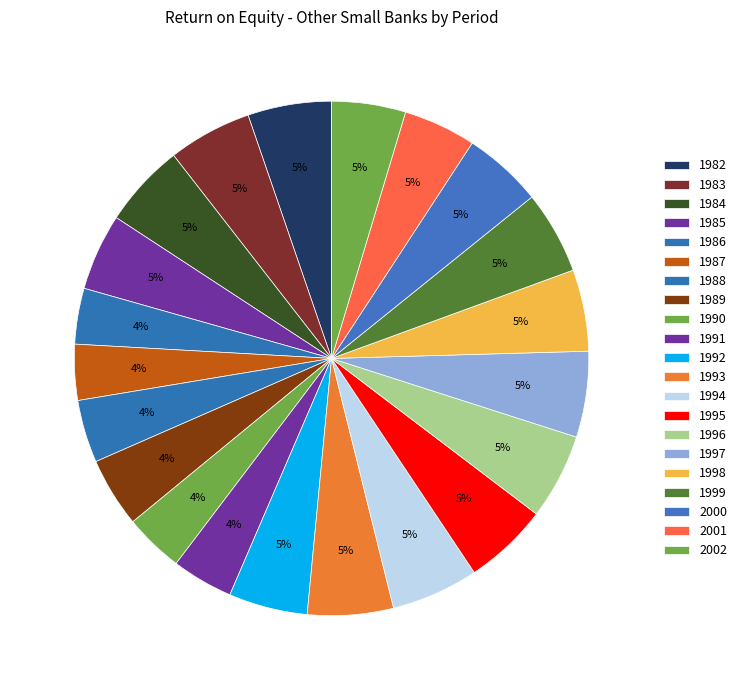

How many slices are in this pie chart?

21